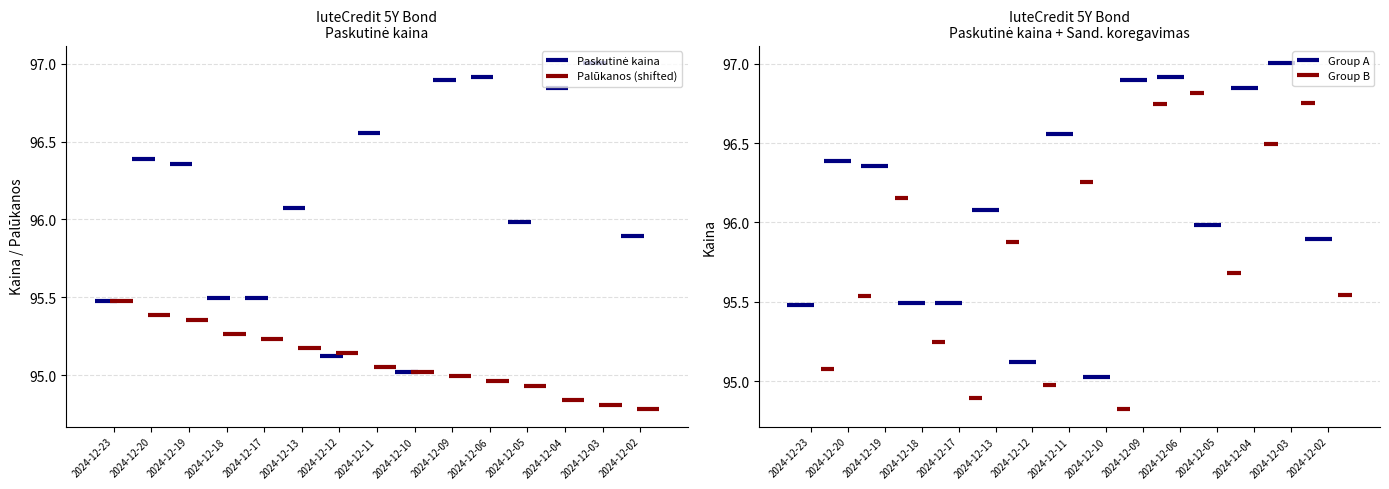

Does the chart contain any negative values?

No